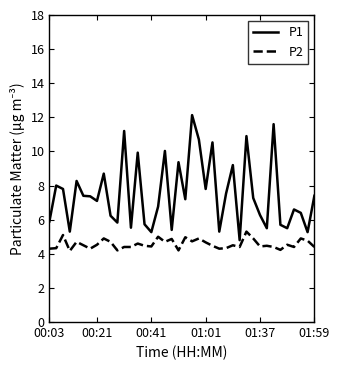

Rank the series by their average value, from highest to lowest.

P1, P2